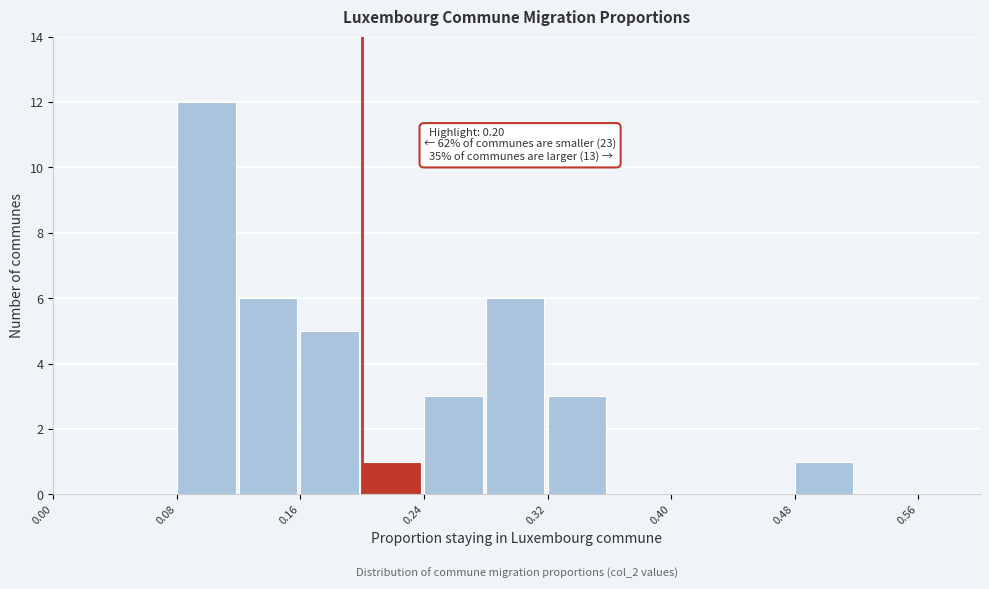

Over which range of the x-axis is the bar tallest?

0.08 to 0.12